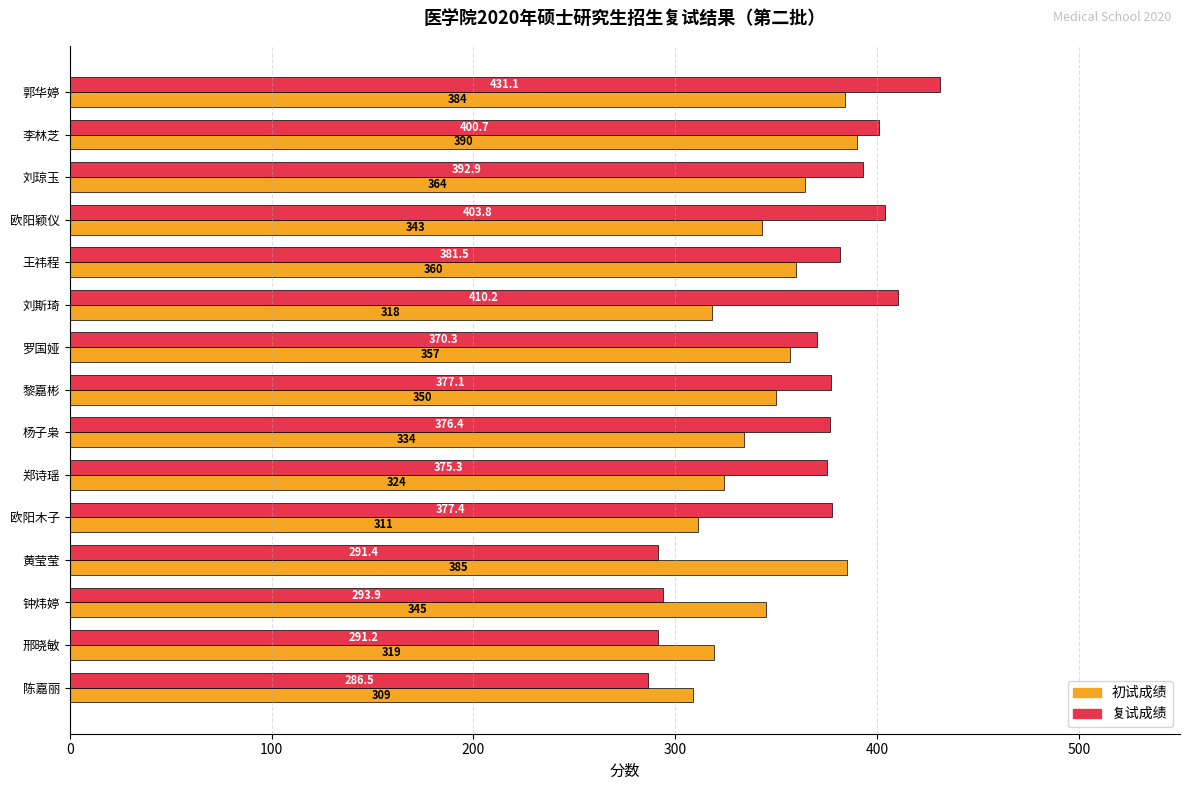

Which series changed the most between 杨子枭 and 黄莹莹?

复试成绩